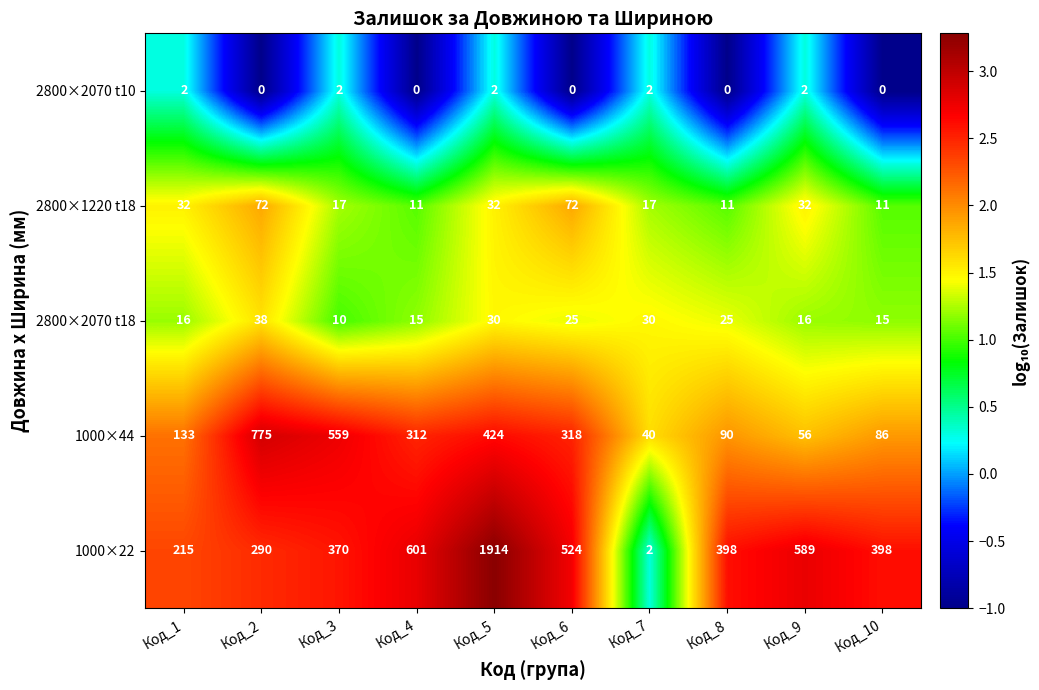

At Код_3, list the series in order from largest to smallest.

1000×44, 1000×22, 2800×1220 t18, 2800×2070 t18, 2800×2070 t10